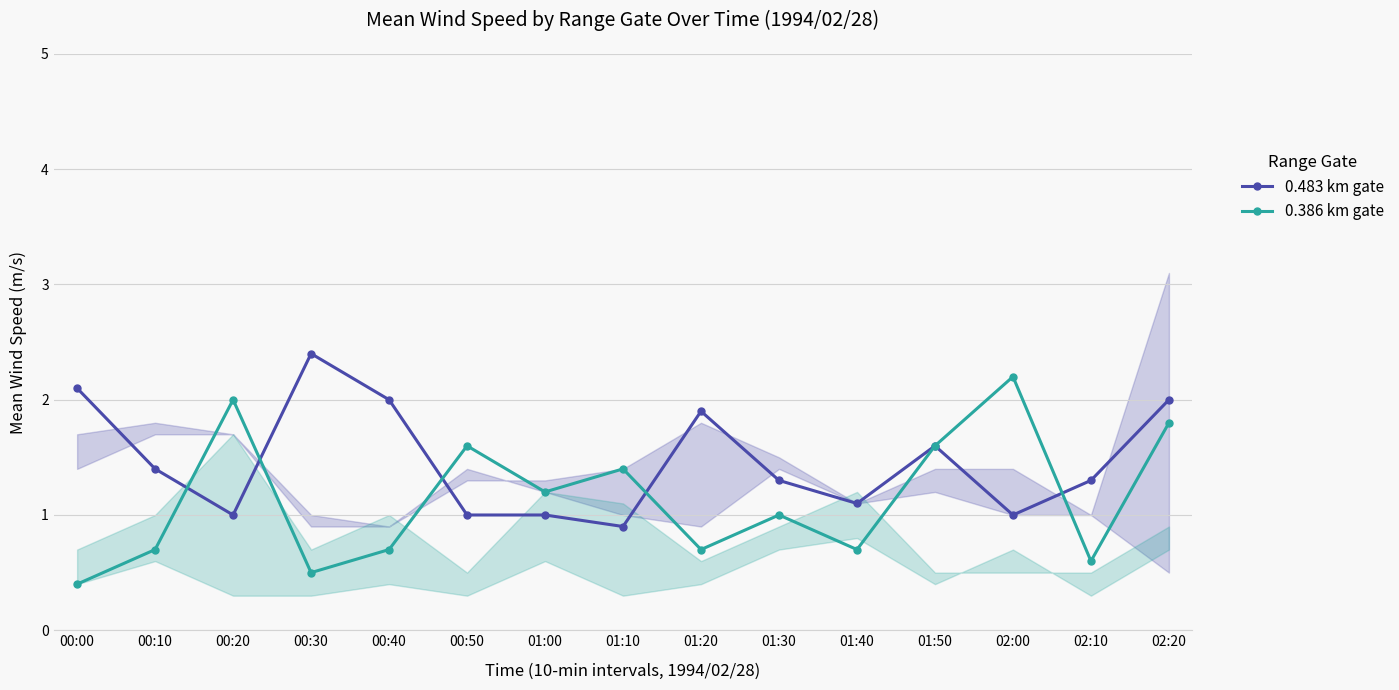

In 0.386 km gate, how many points are lower than both neighbors (excluding endpoints)?

5